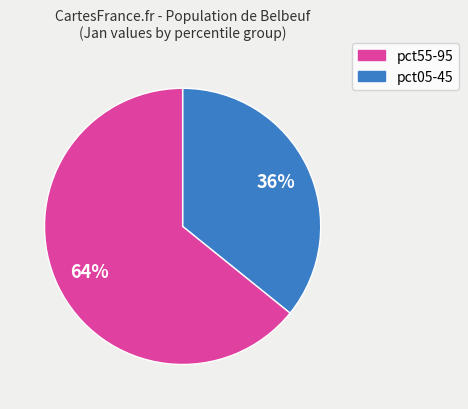

How many segments does this pie chart have?

2